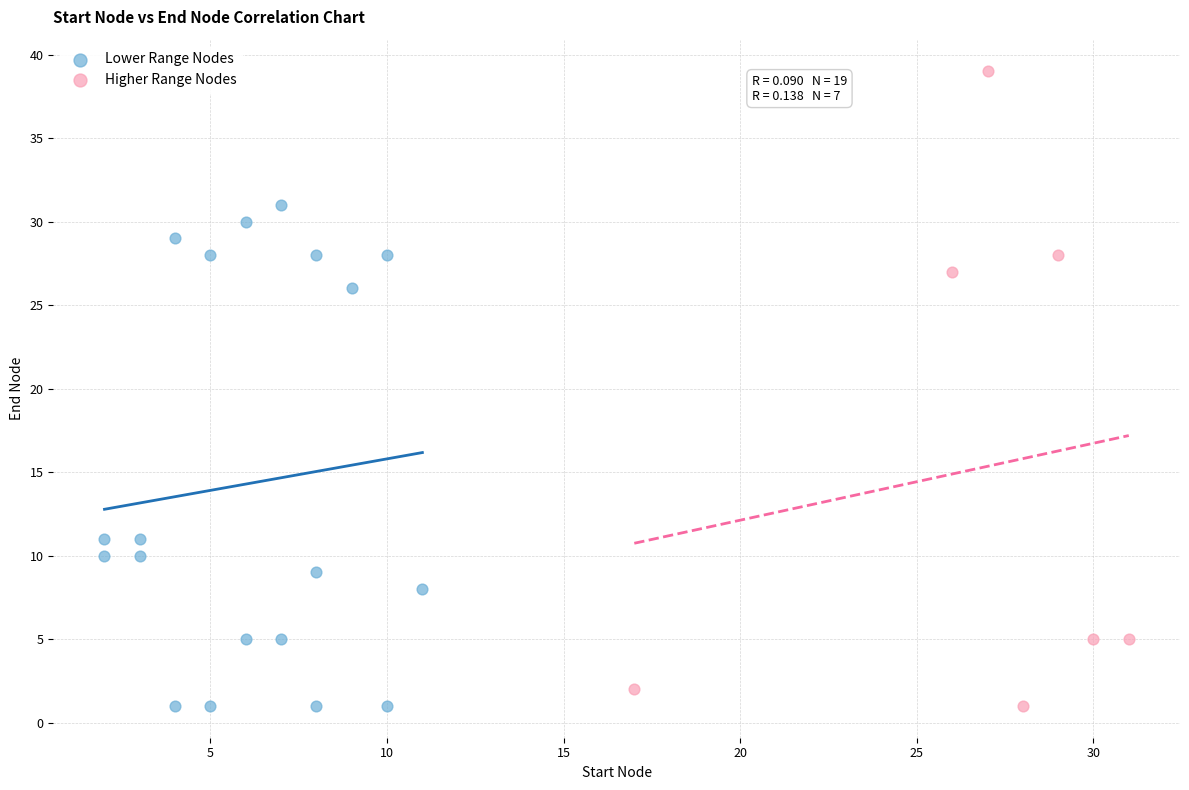

Which series reaches the maximum Y coordinate?

Higher Range Nodes